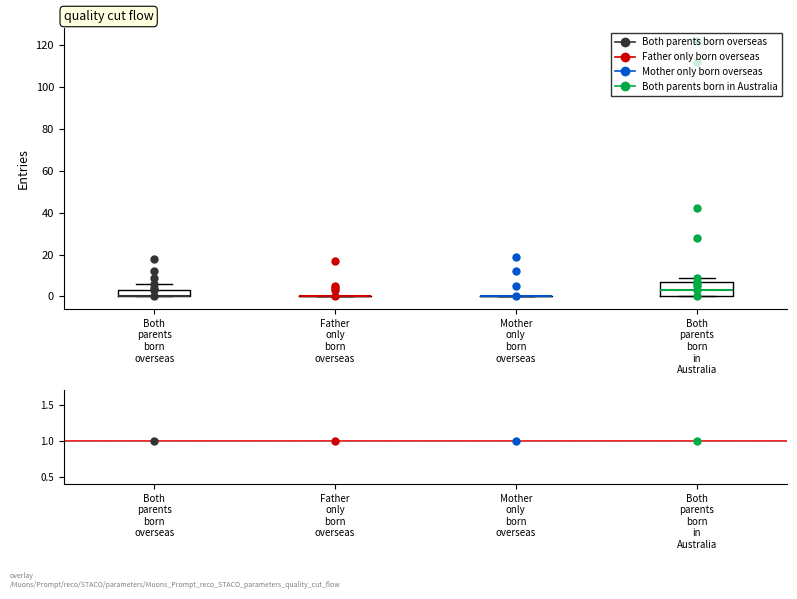

Where does the median line of the box for Both parents born in Australia sit on the y-axis? The values are not printed on the chart, so give them approximately, as read against the axis.

4